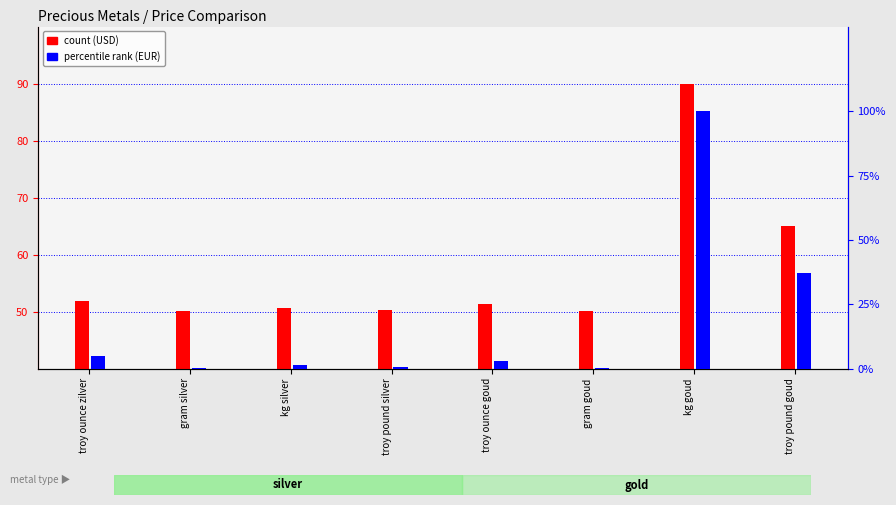

What is the difference between the count (USD) values at kg goud and troy ounce zilver?

38.1